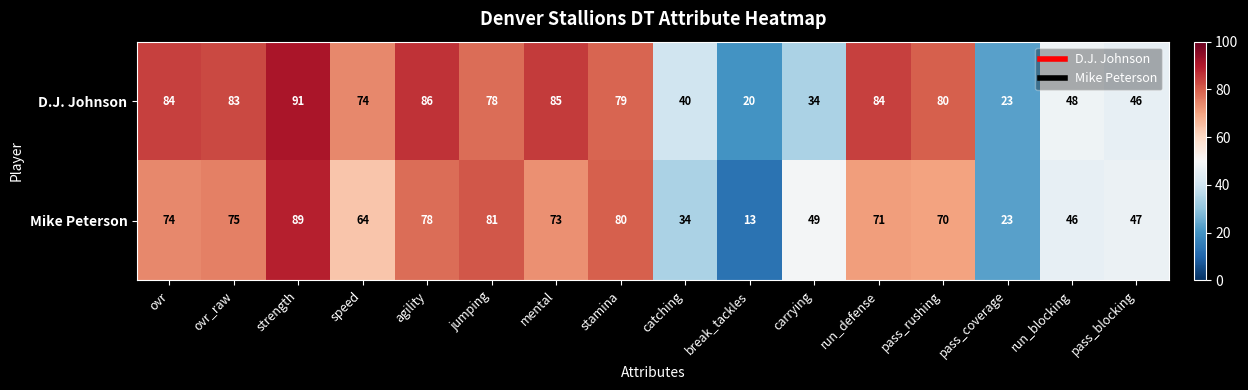

What is the smallest value displayed?

13